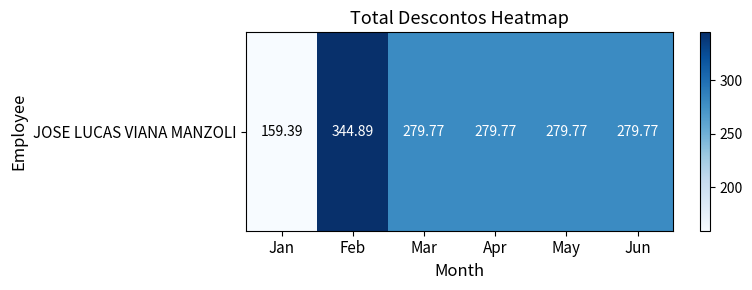

Rank the categories by value from lowest to highest.

Jan, Mar, Apr, May, Jun, Feb